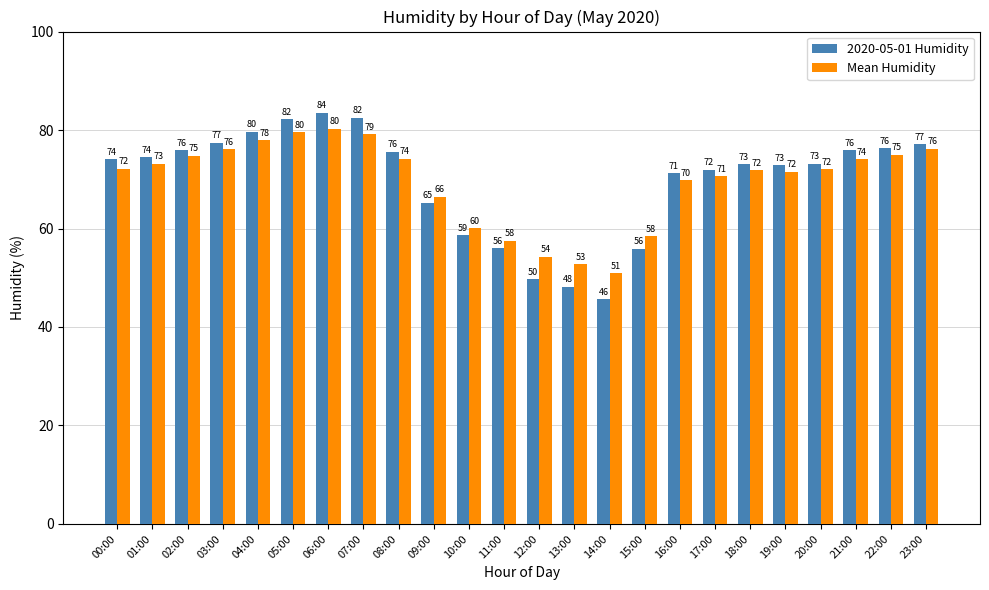

What is the difference between the maximum and minimum values in the Mean Humidity series?

29.4